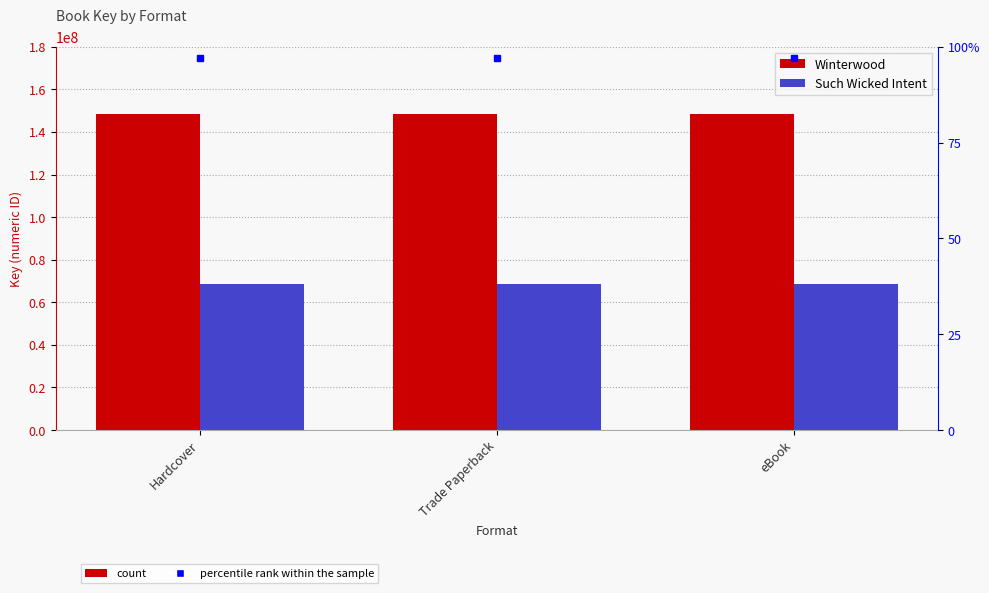

Is it true that Winterwood equals 213710880 at Hardcover?

False